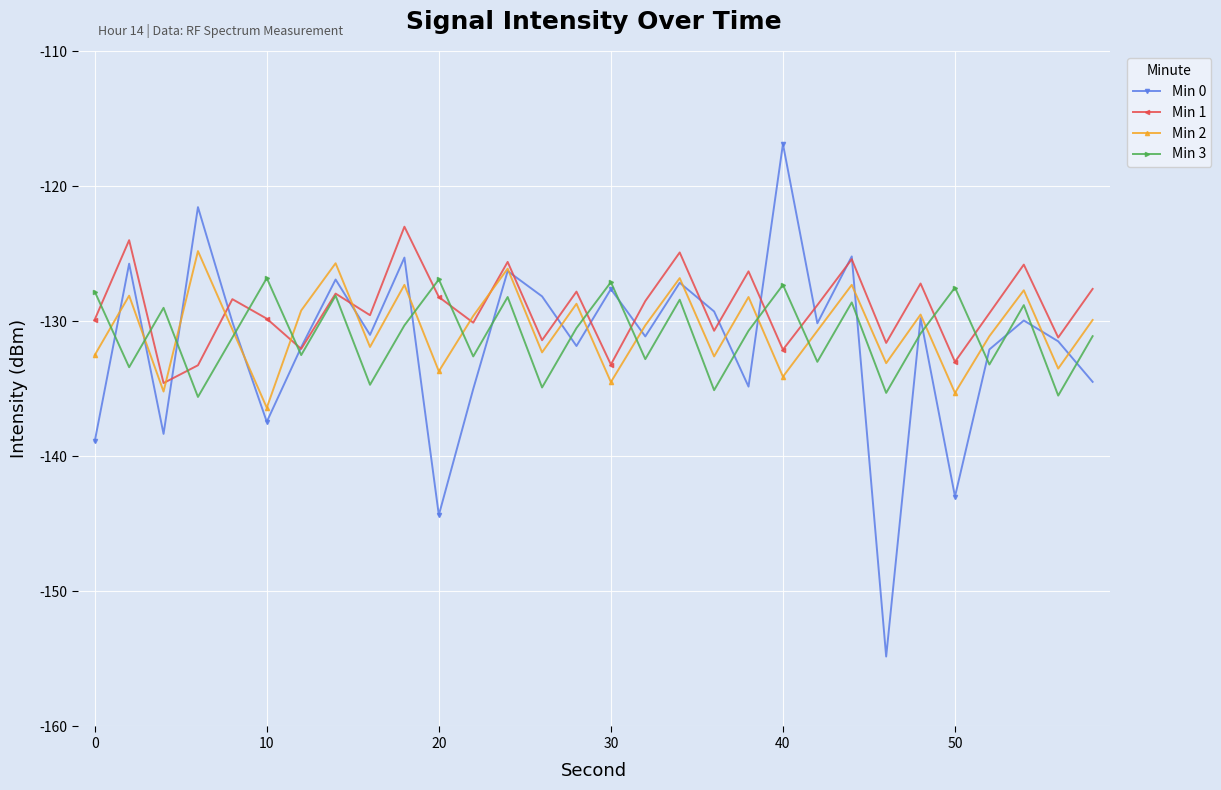

Does the chart have visible grid lines?

Yes